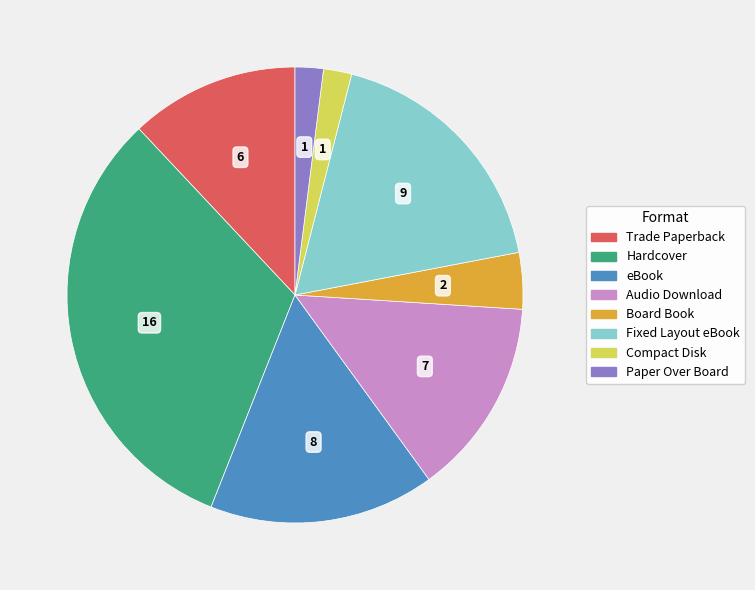

Combined, do Paper Over Board and Audio Download account for over 50%?

No